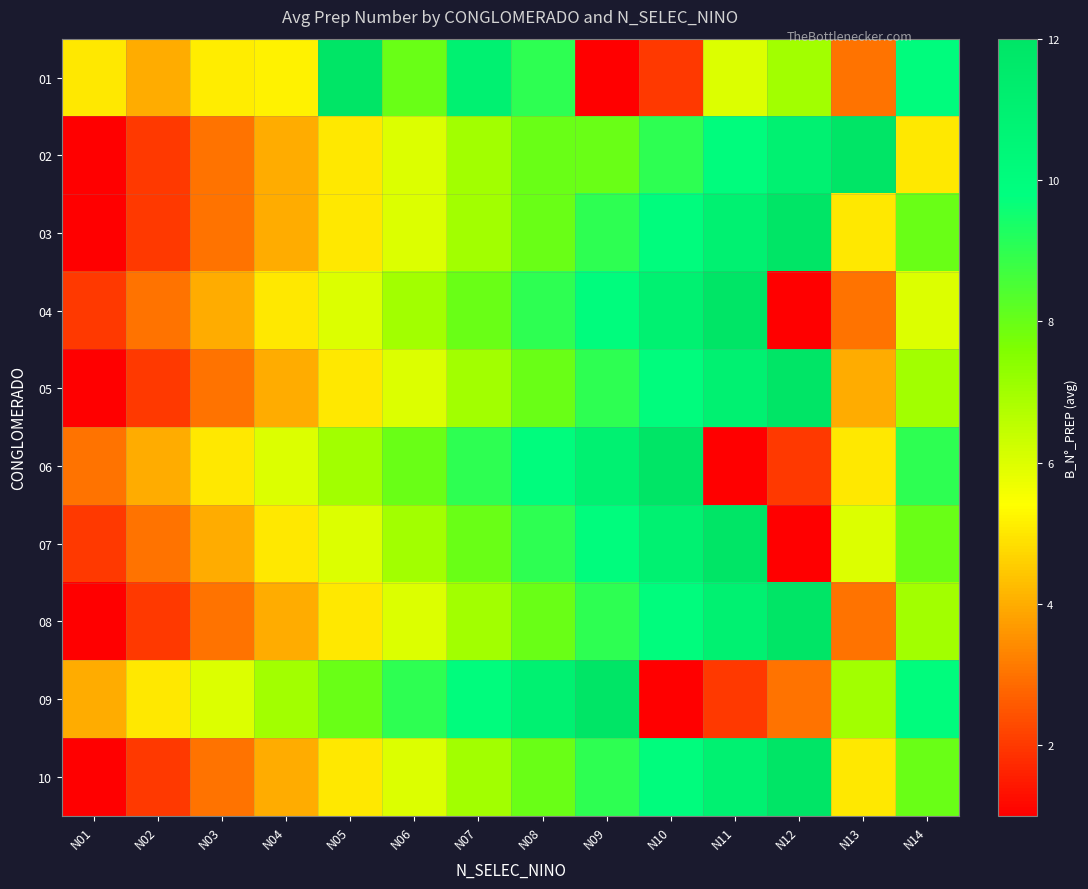

What is the smallest value displayed?

1.0